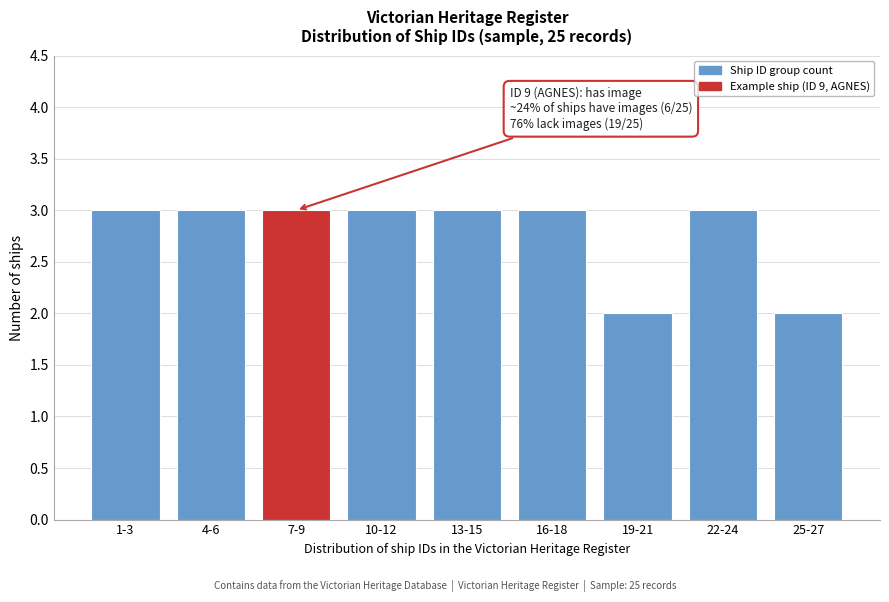

Reading left to right, what are all the values shown in this chart?

1-3=3	4-6=3	7-9=3	10-12=3	13-15=3	16-18=3	19-21=2	22-24=3	25-27=2